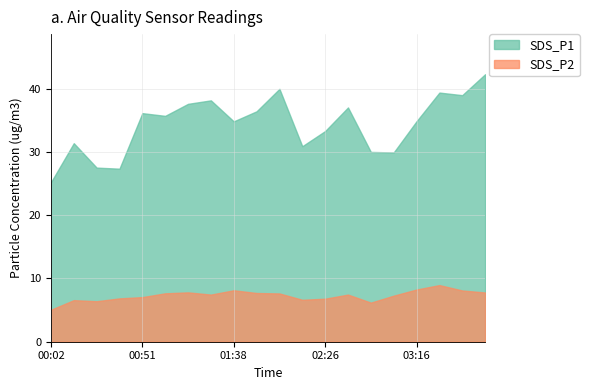

What is the difference between the highest and lowest values at 01:38?

26.7